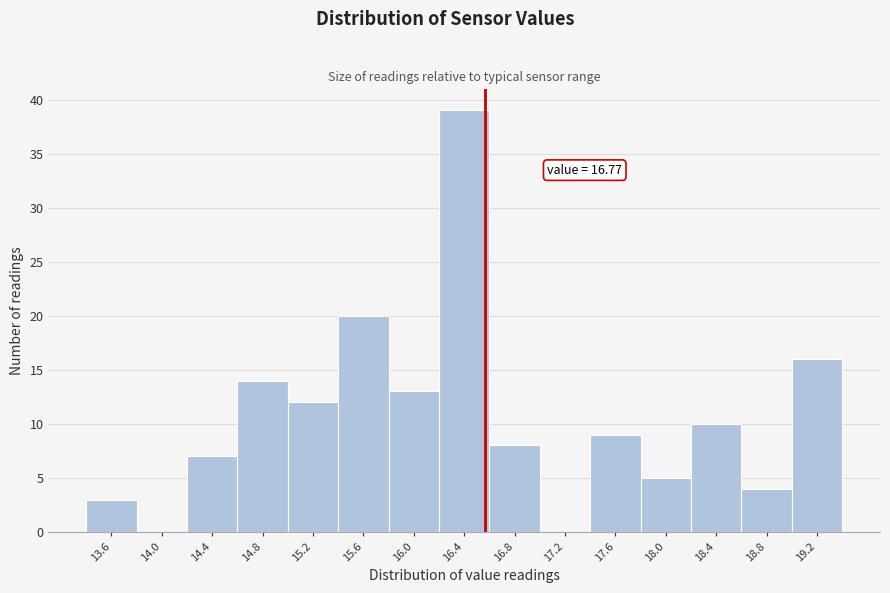

Reading left to right, extract all data points from this chart.

13.6=3	14.0=0	14.4=7	14.8=14	15.2=12	15.6=20	16.0=13	16.4=39	16.8=8	17.2=0	17.6=9	18.0=5	18.4=10	18.8=4	19.2=16